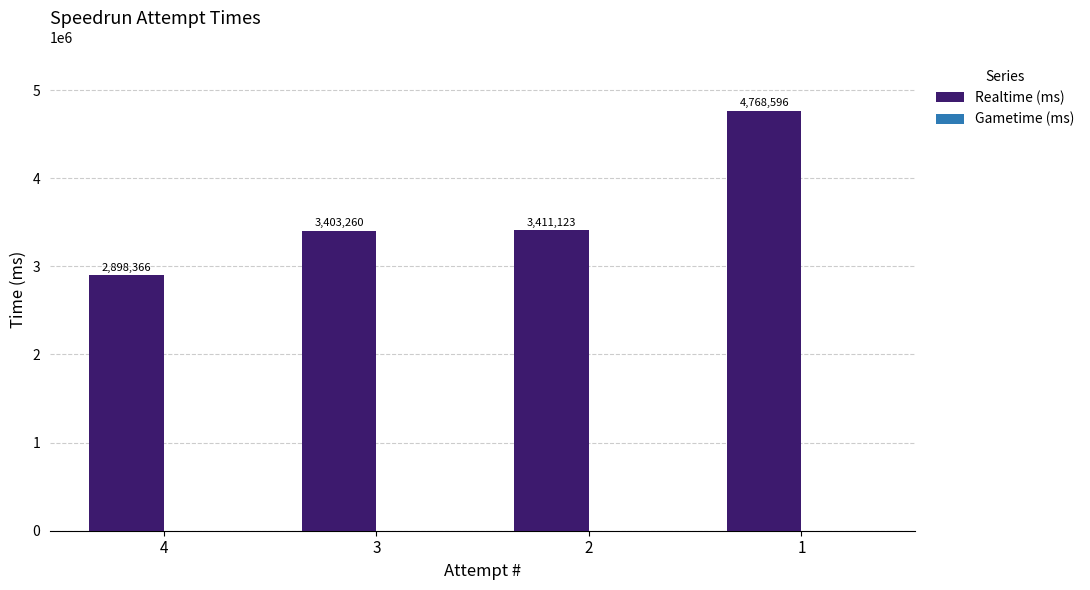

At which category does the chart reach its minimum across all series?

4